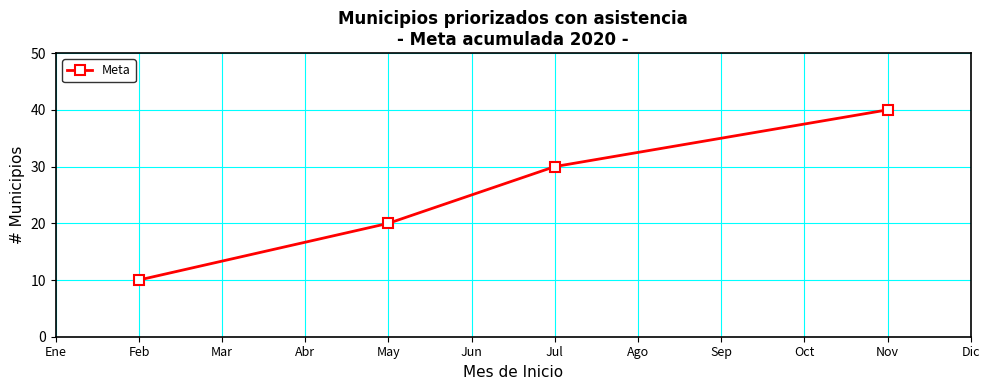

What is the value of the 1st point from the left?

10